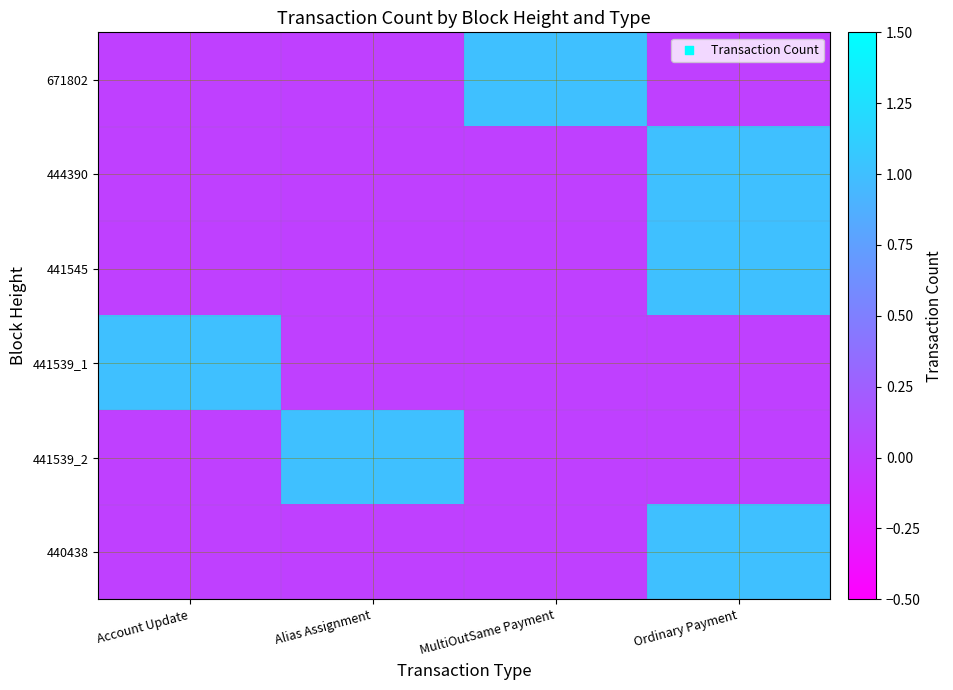

Which has a higher value, Ordinary Payment or Account Update?

Ordinary Payment